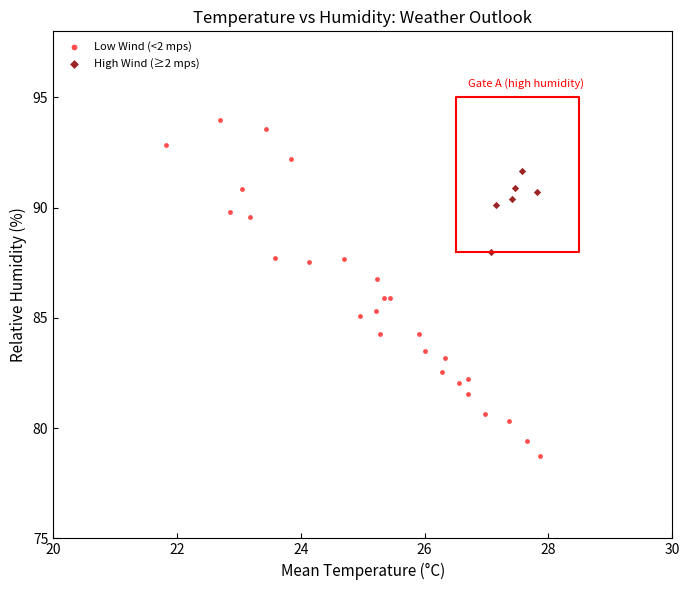

Which series reaches the maximum Y coordinate?

Low Wind (<2 mps)